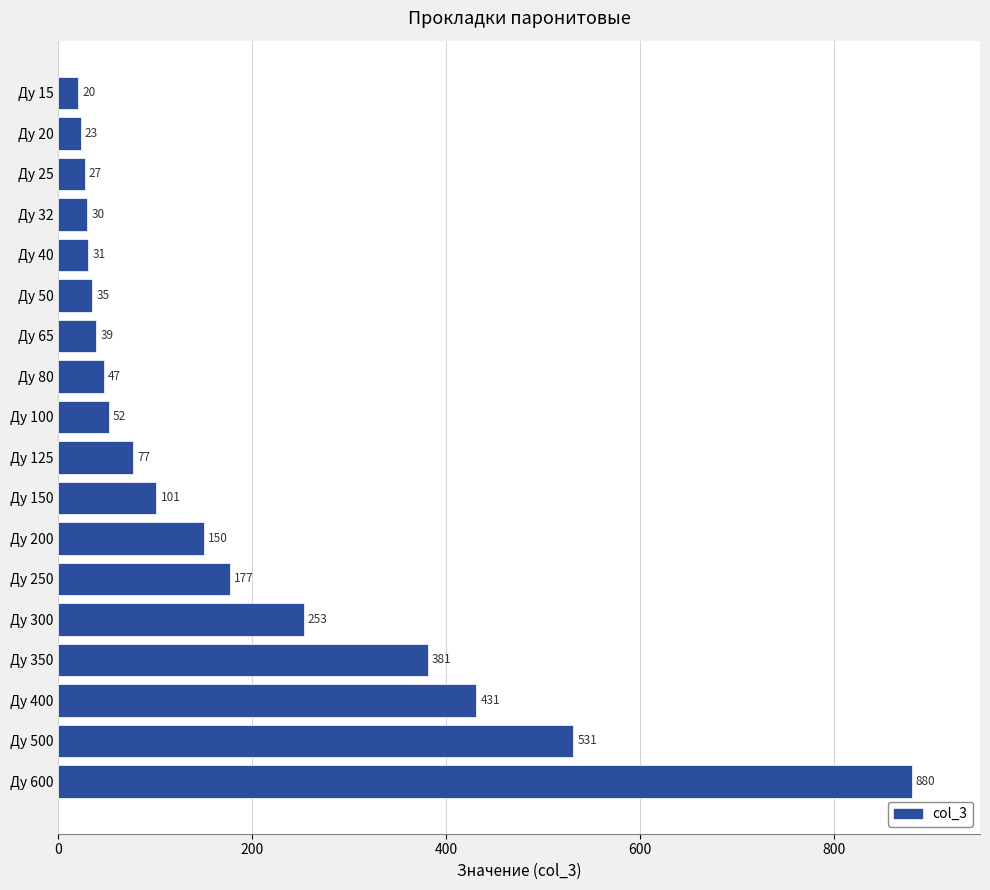

What is the value of the 1st bar from the top?

20